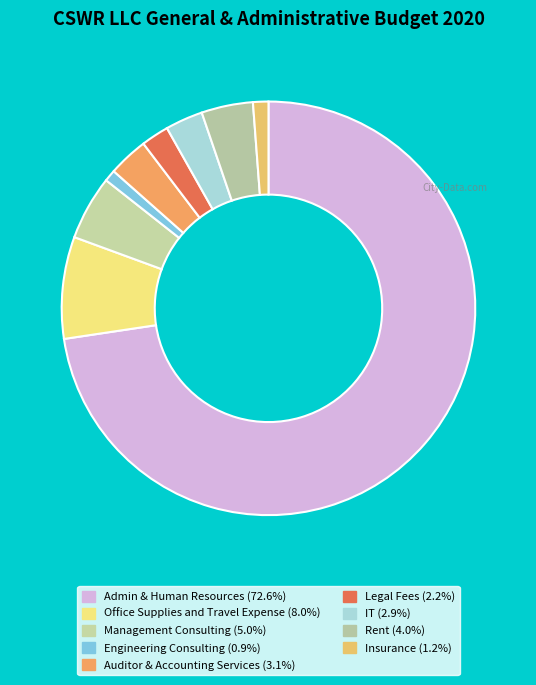

Which slice represents more than half of the pie?

Admin & Human Resources